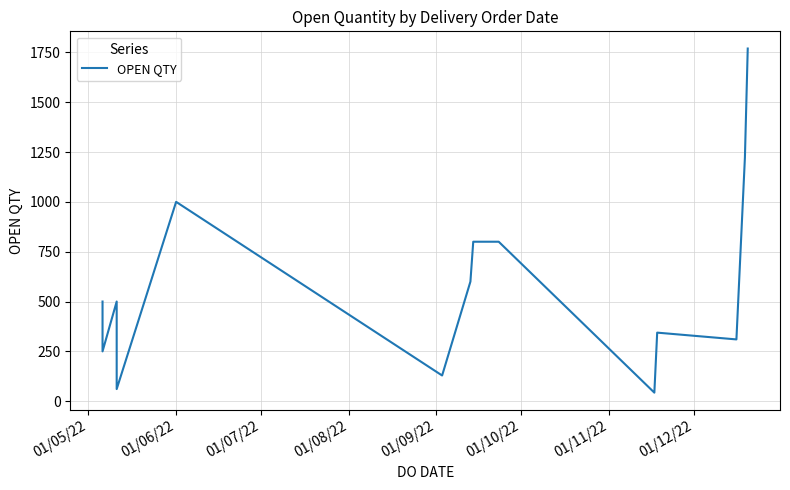

Count the number of data series in this chart.

1